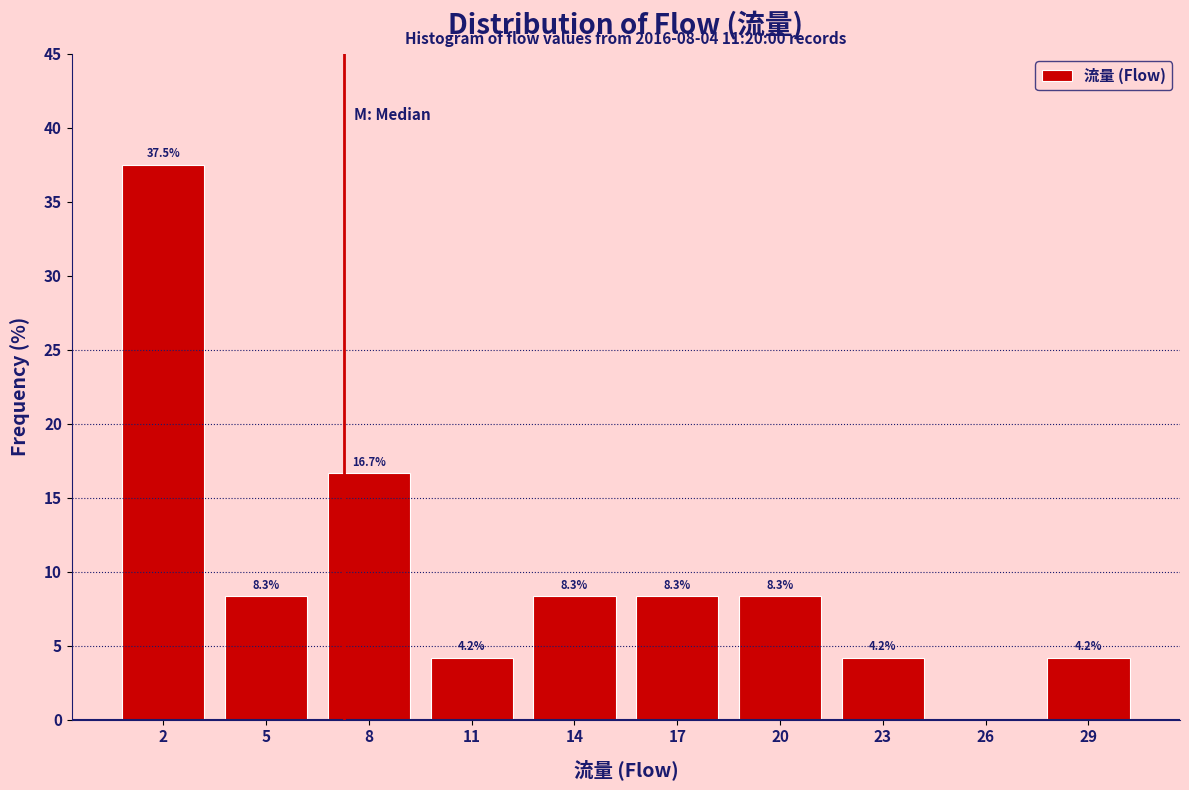

Reading left to right, list all the values displayed in this chart.

2=37.5	5=8.3	8=16.7	11=4.2	14=8.3	17=8.3	20=8.3	23=4.2	26=0.0	29=4.2